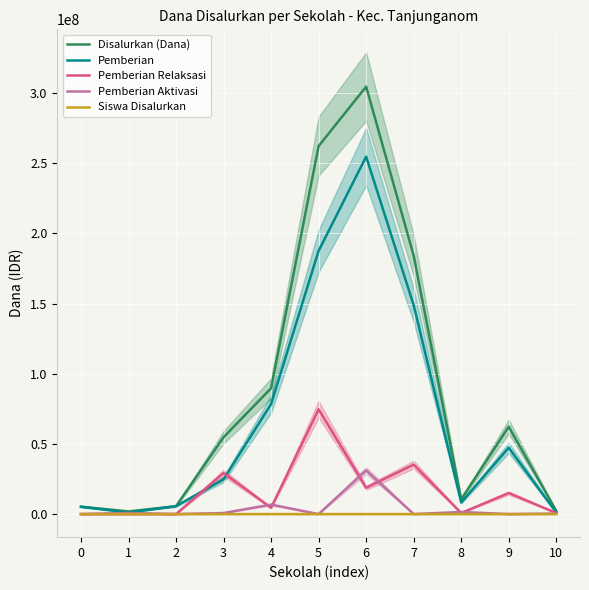

At 9, list the series in order from largest to smallest.

Disalurkan (Dana), Pemberian, Pemberian Relaksasi, Siswa Disalurkan, Pemberian Aktivasi